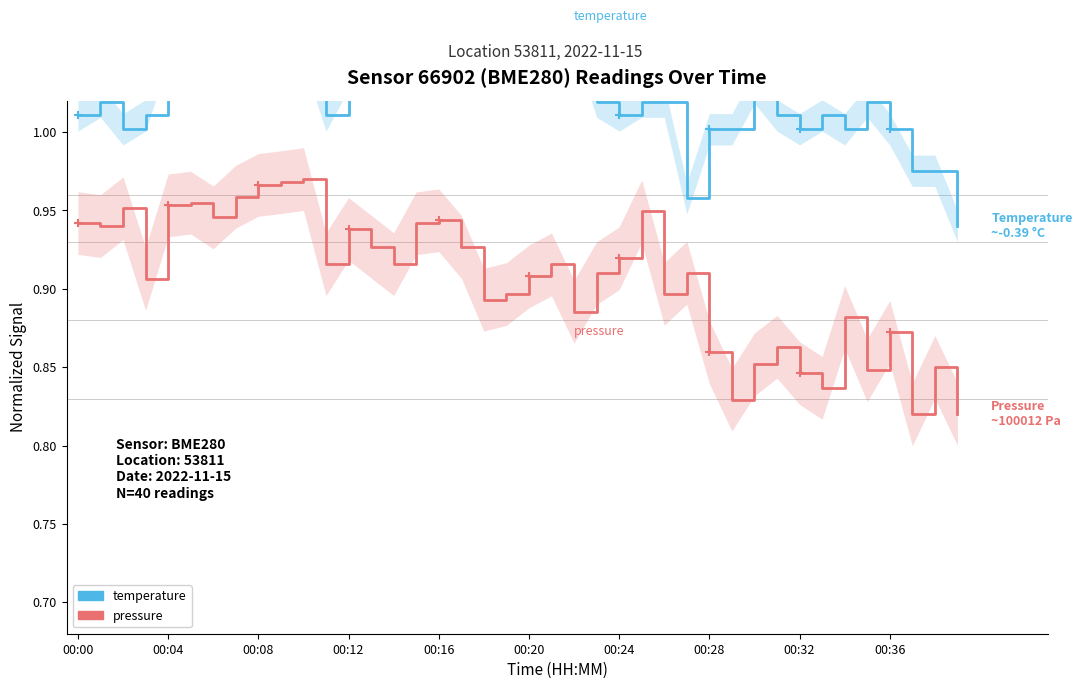

At which label does temperature reach its minimum?

39